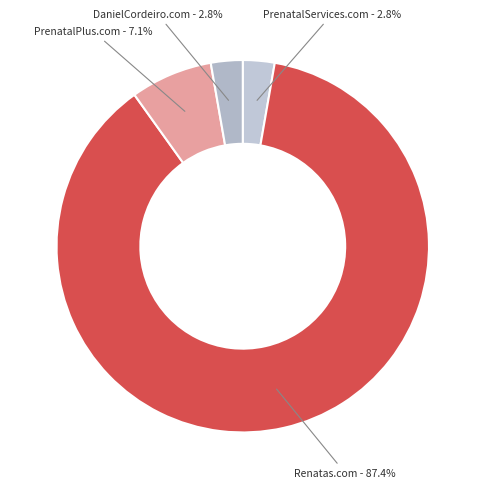

Which has a higher value, DanielCordeiro.com - 2.8% or Renatas.com - 87.4%?

Renatas.com - 87.4%